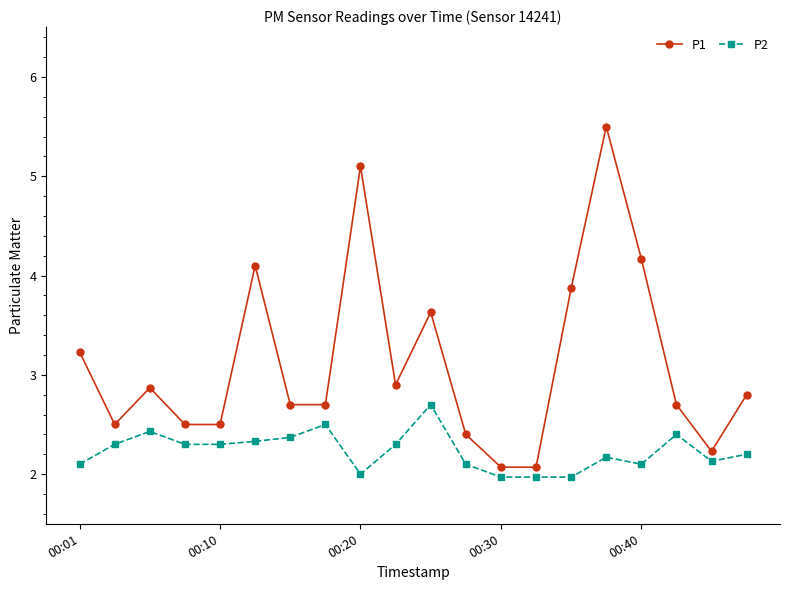

What is the value of the P2 point at the 13th from the left?

2.0